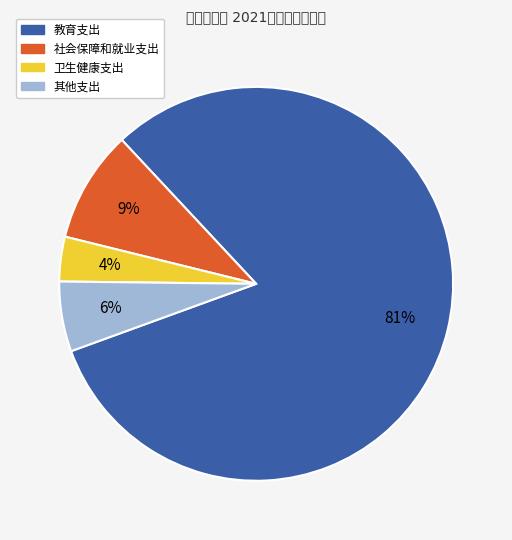

Which slice is the largest?

教育支出